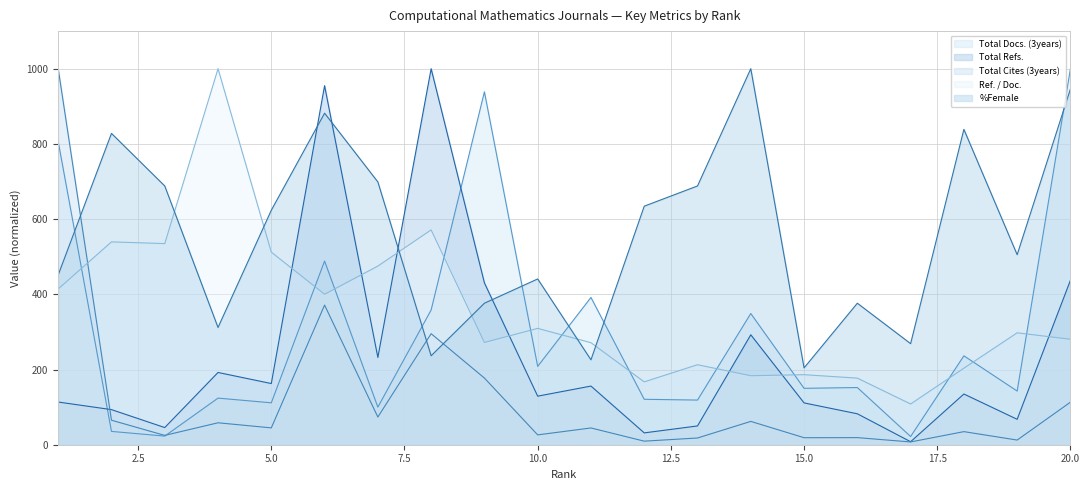

Which series has the widest spread of values?

Total Cites (3years)